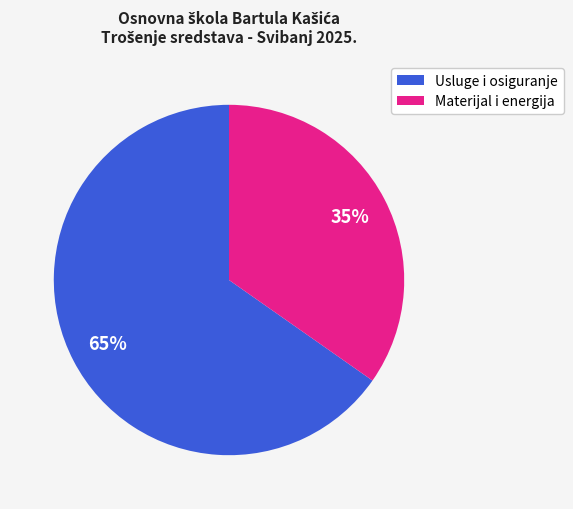

Is there any slice that represents more than half of the pie?

Yes